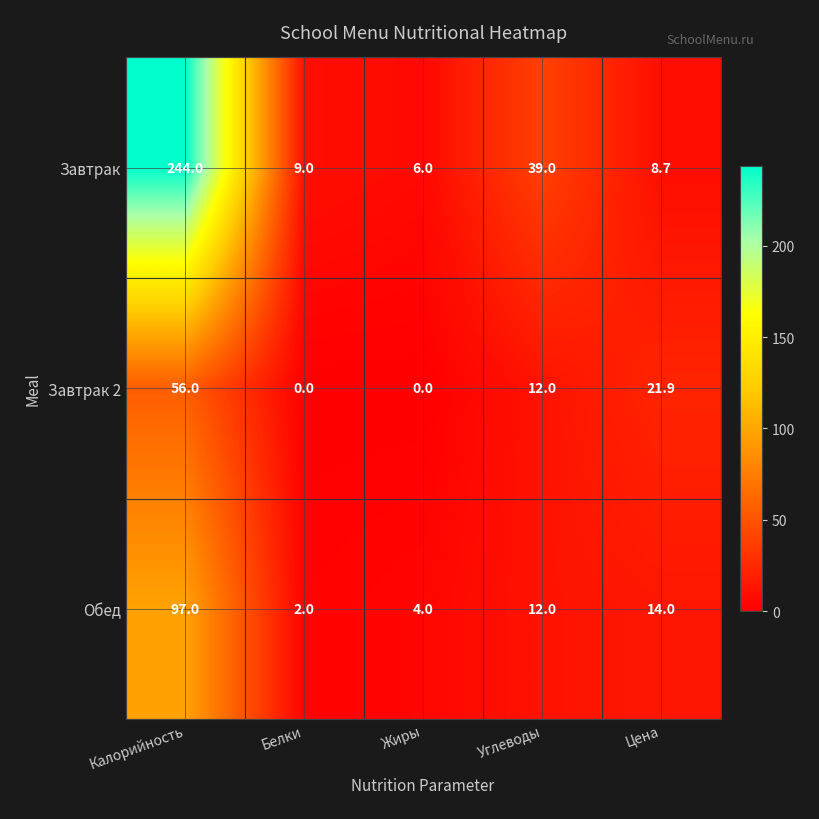

Between Калорийность and Белки, which series saw the biggest shift?

Завтрак